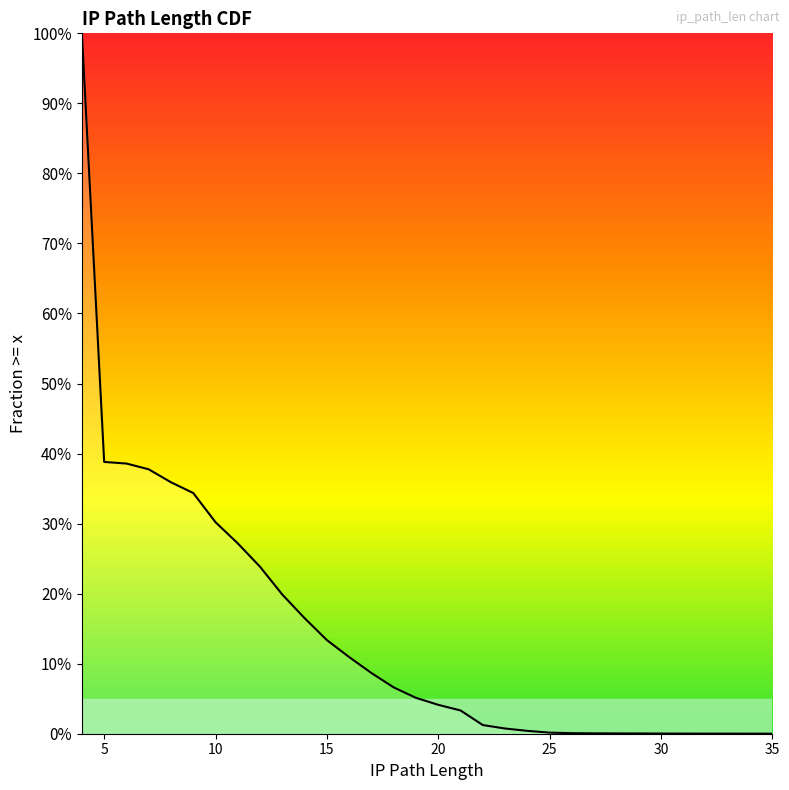

Does the chart display data point markers on the line(s)?

No